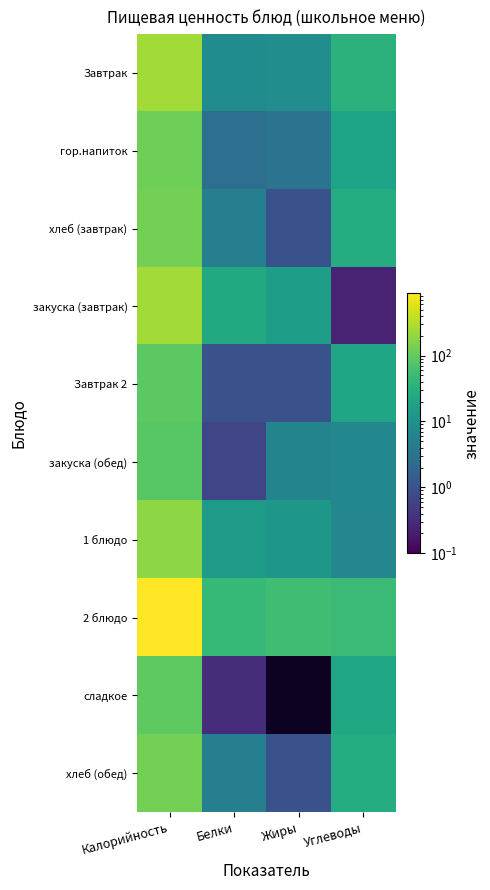

What is the total value across all series at Калорийность?

2238.3